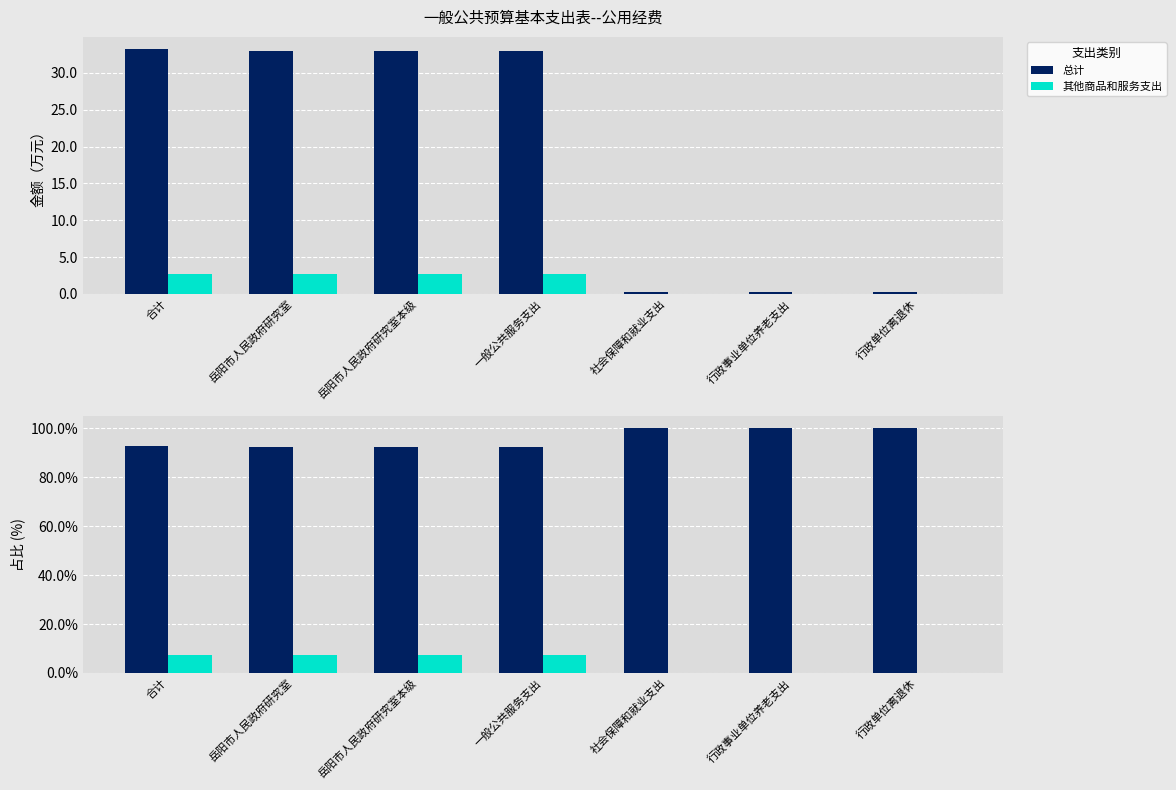

Is it true that 总计 equals 92.5 at 一般公共服务支出?

True